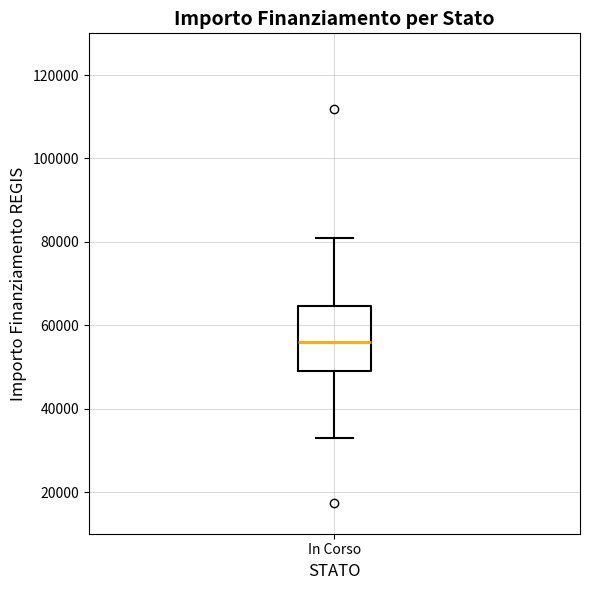

Transcribe this box plot: give where the median line is, the range the box spans, and where the two whiskers end, as read against the y-axis. The values are not printed on the chart, so give them approximately, as read against the axis.

median 56000, box 50000 to 64000, whiskers 32000 to 80000